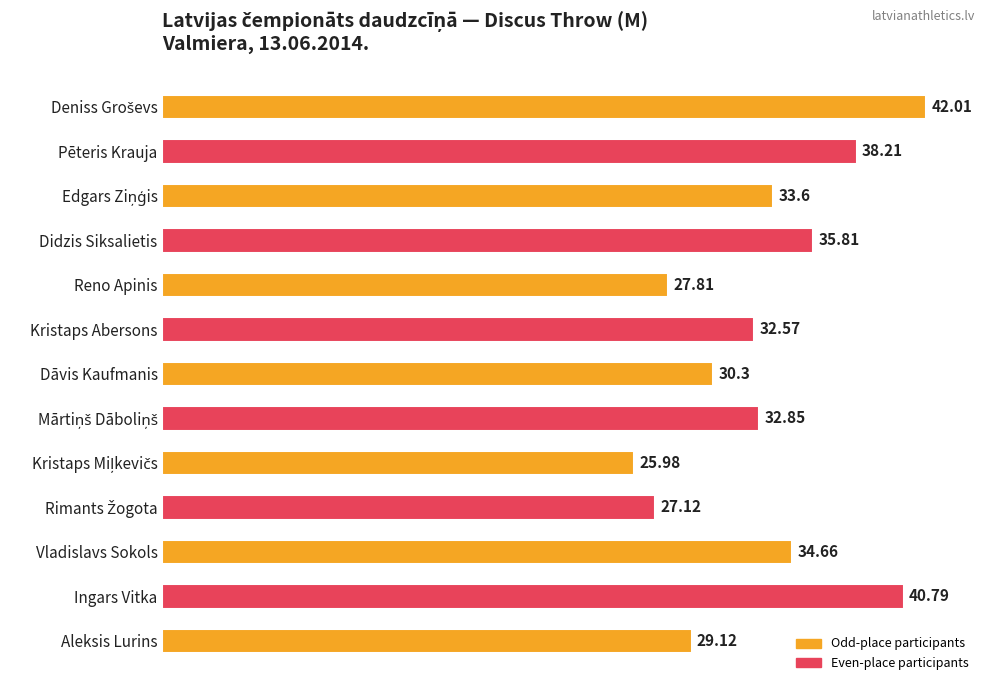

Approximately how many times larger is the value at Dāvis Kaufmanis compared to Aleksis Lurins?

1.0